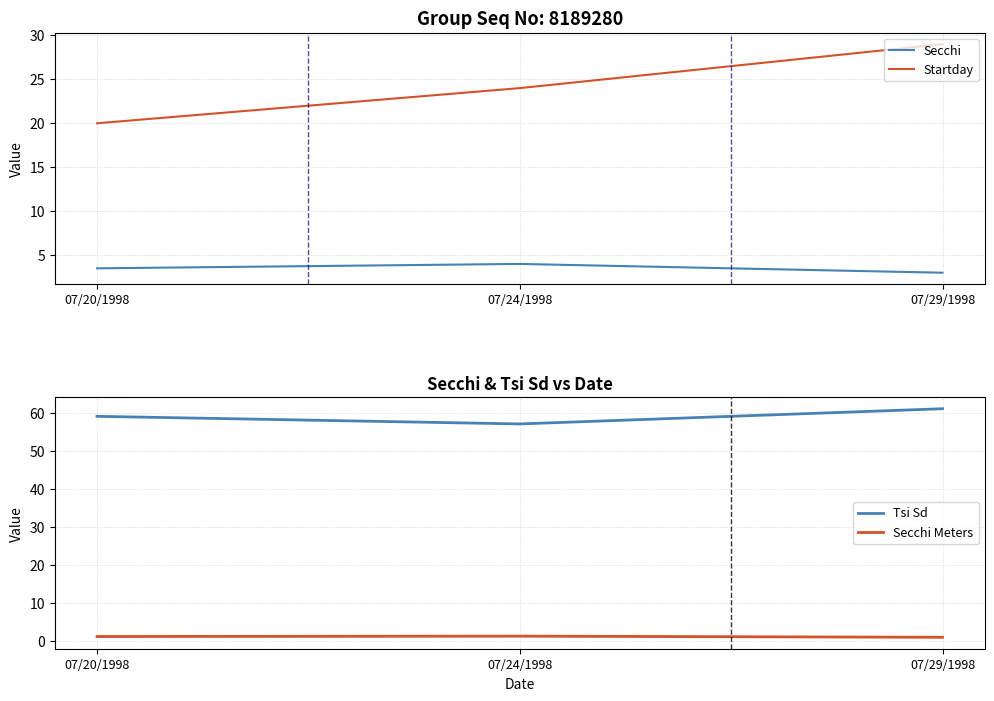

How many lines are shown in the chart?

4